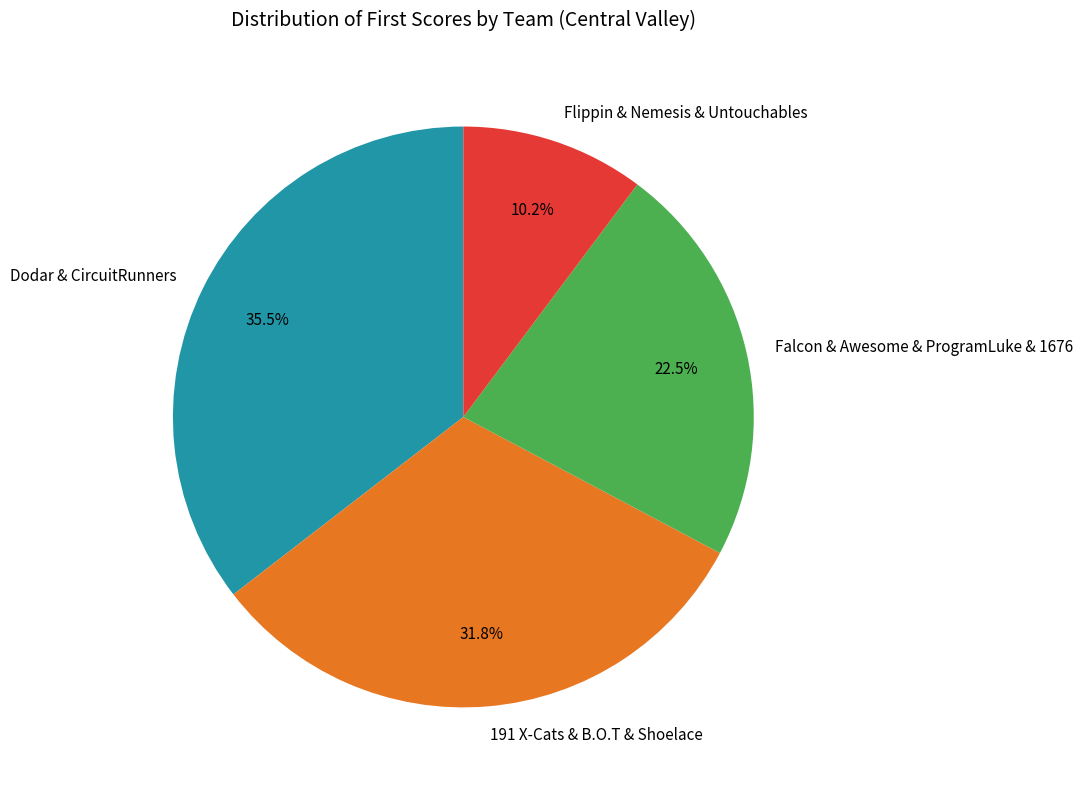

Rank the categories by value from highest to lowest.

Dodar & CircuitRunners, 191 X-Cats & B.O.T & Shoelace, Falcon & Awesome & ProgramLuke & 1676, Flippin & Nemesis & Untouchables